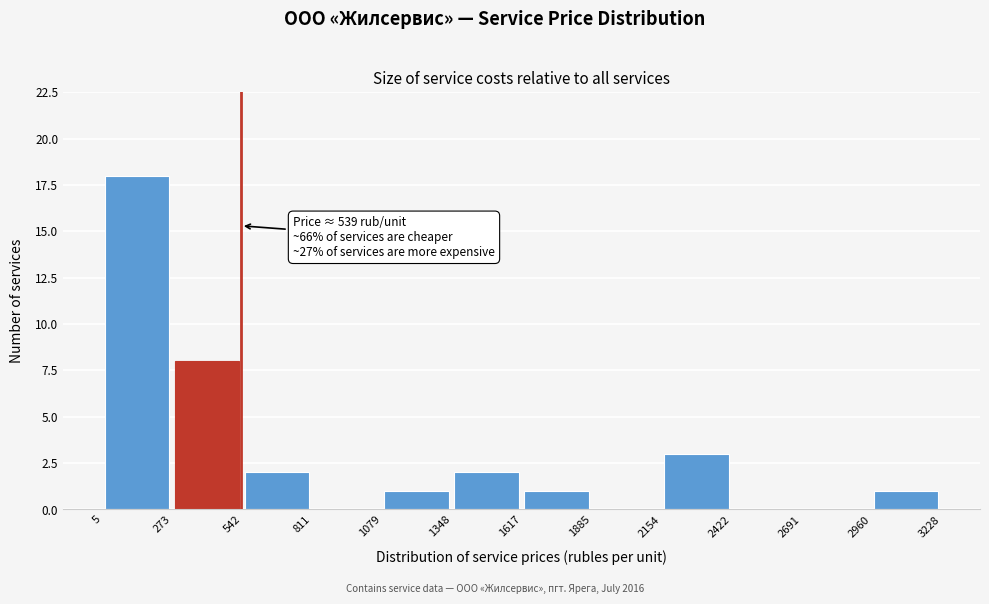

Over which range of the x-axis is the bar tallest?

5 to 273